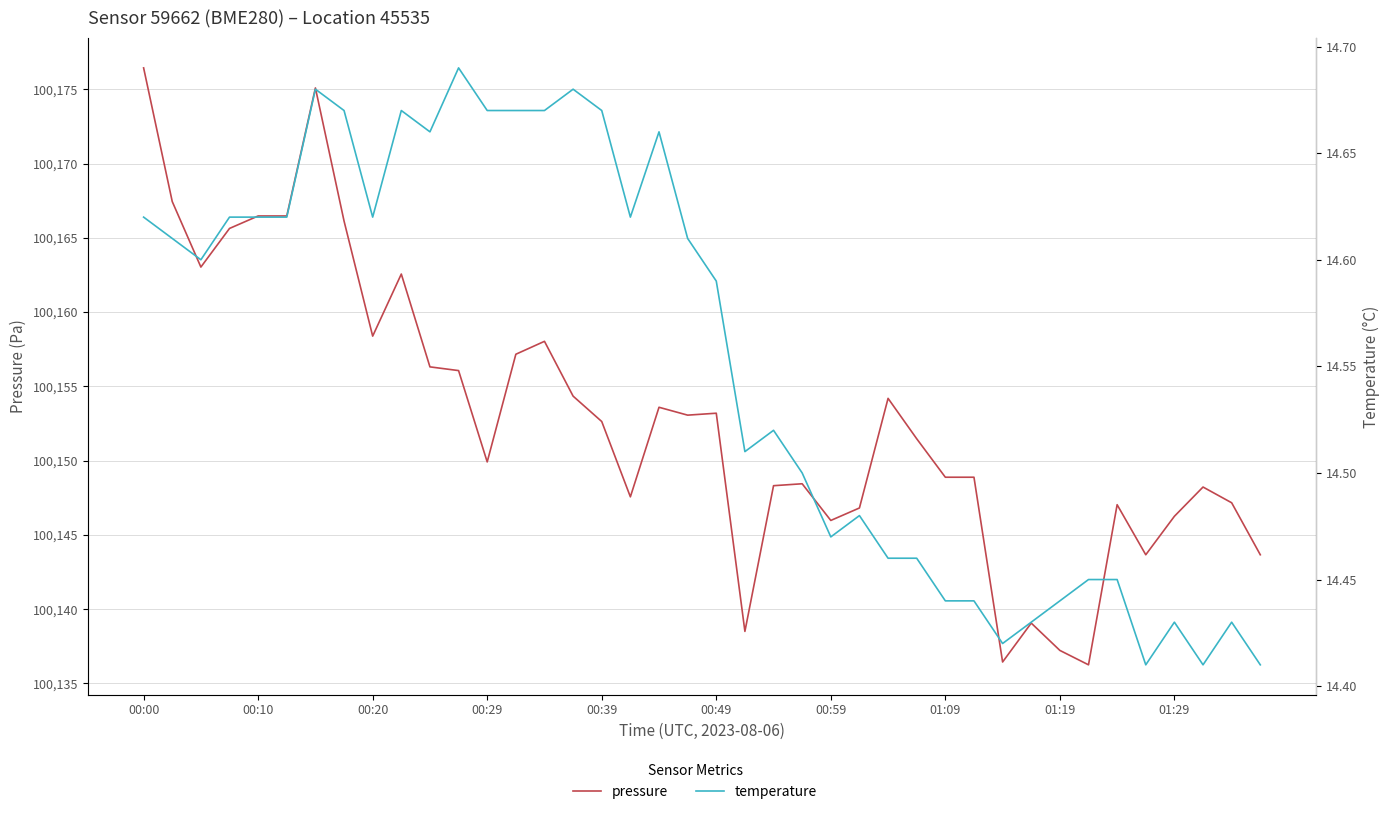

What is the minimum value shown in the chart?

14.4